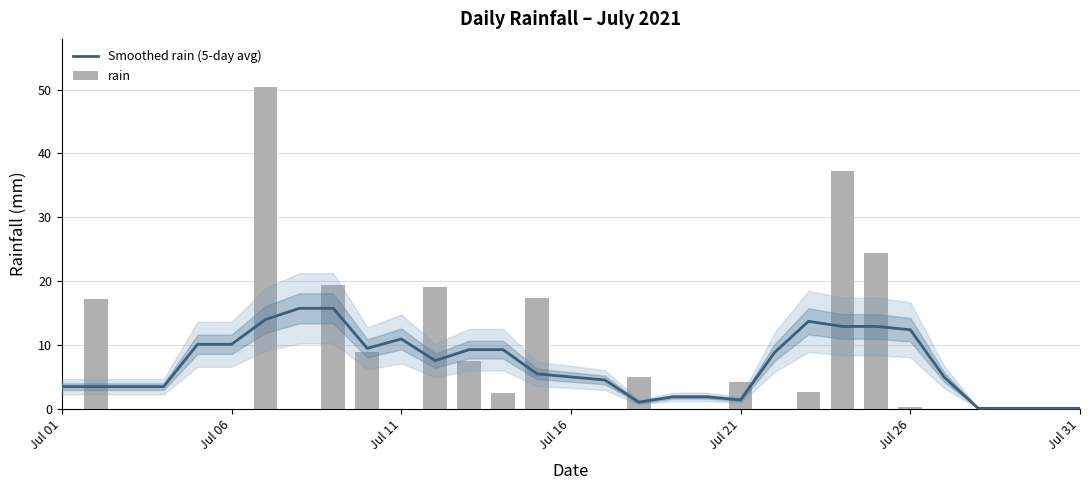

What is the maximum value for Smoothed rain (5-day avg)?

15.7